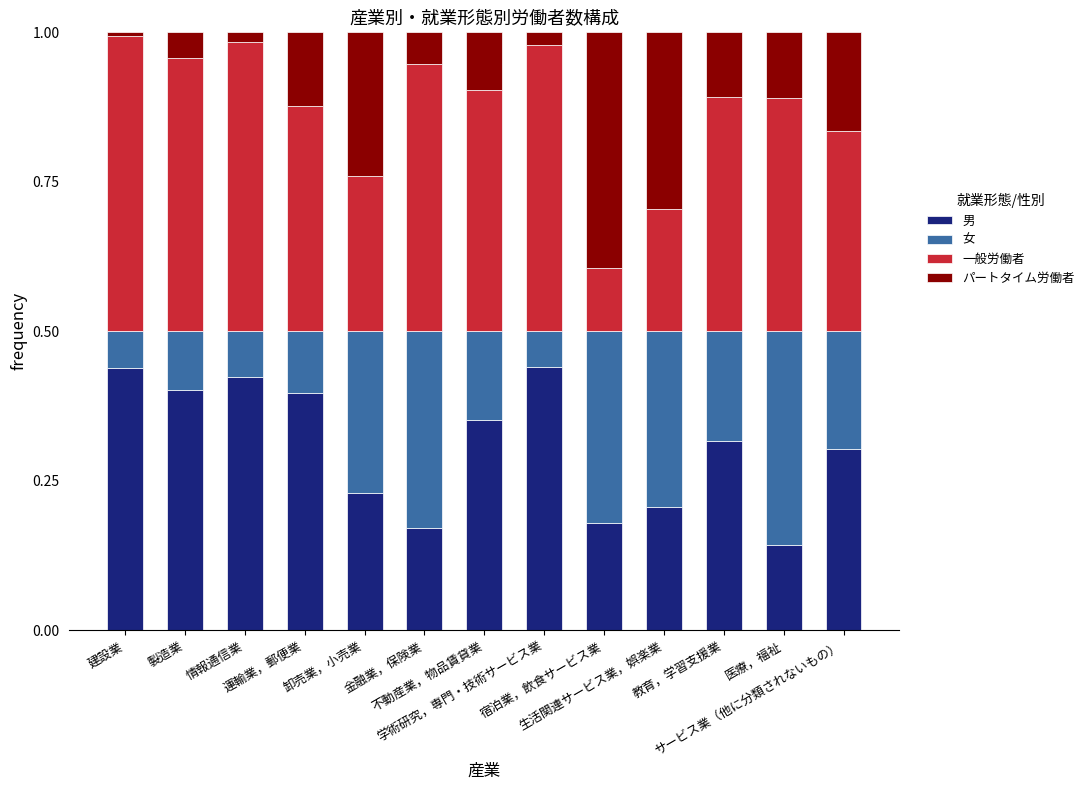

What is the sum of all 男 values?

4.0